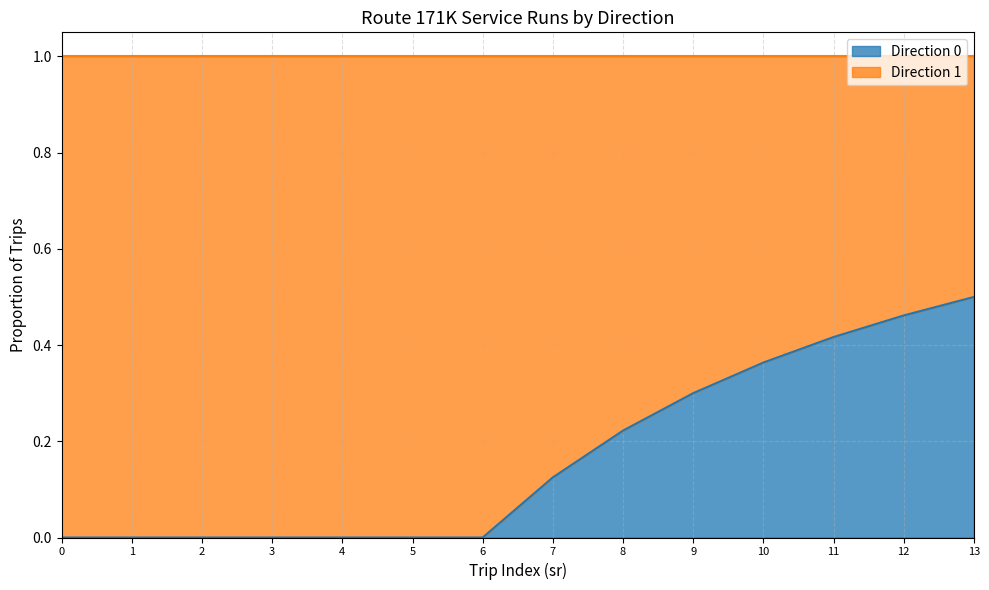

At which category does the chart reach its minimum across all series?

1